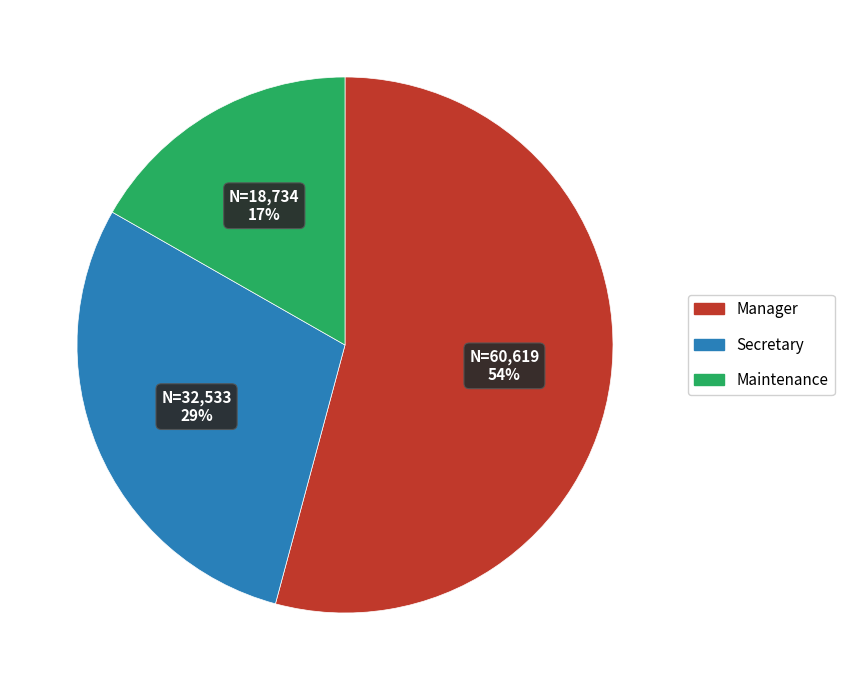

To the nearest percent, what is the average slice percentage?

33%